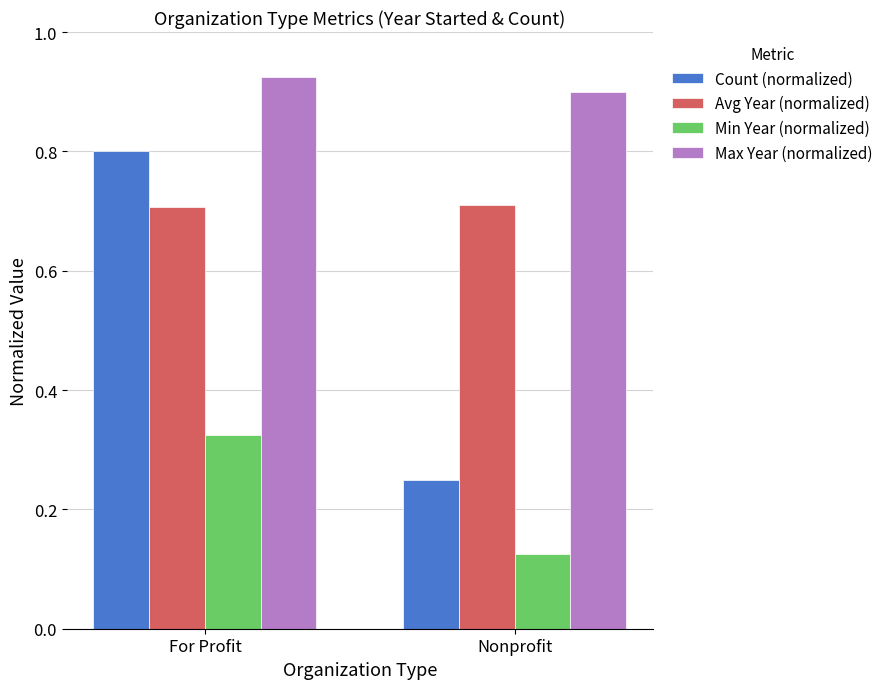

Which series has the largest range (max minus min)?

Count (normalized)